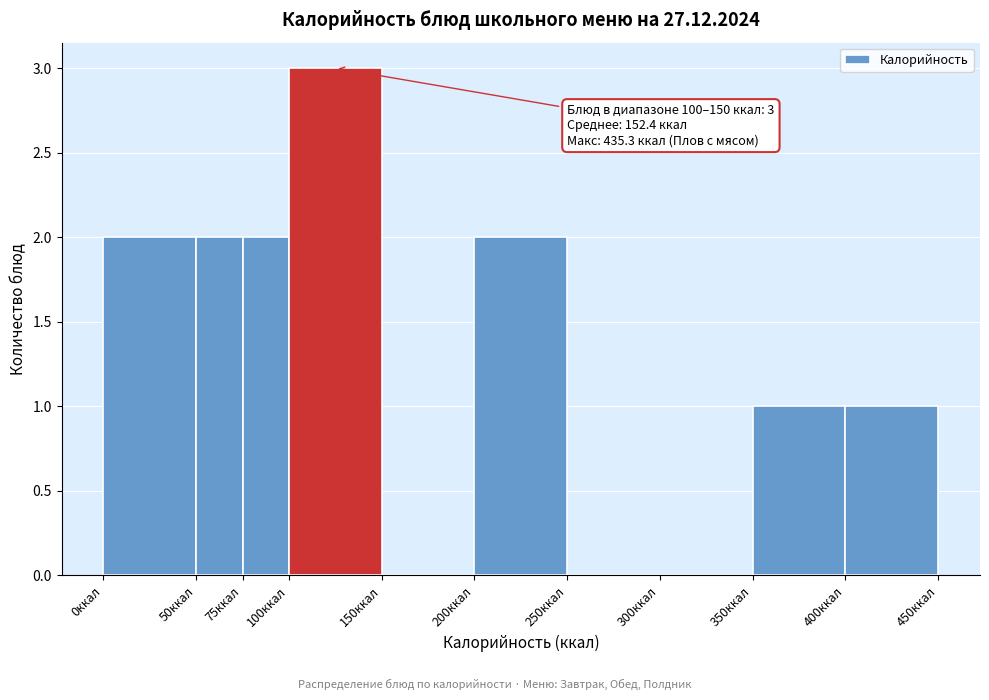

Over which range of the x-axis is the bar tallest?

100 to 150